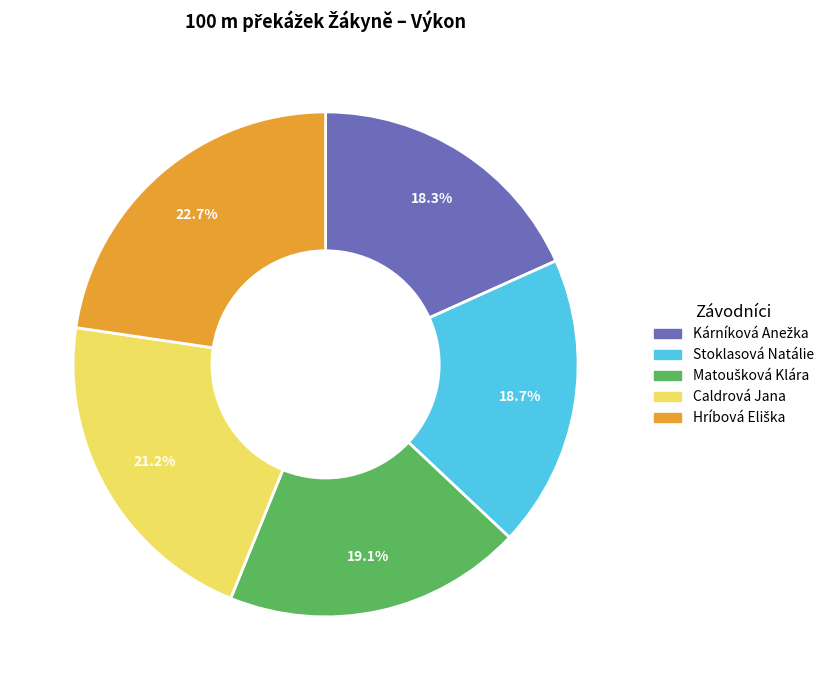

To the nearest percent, what portion does Stoklasová Natálie represent?

19%